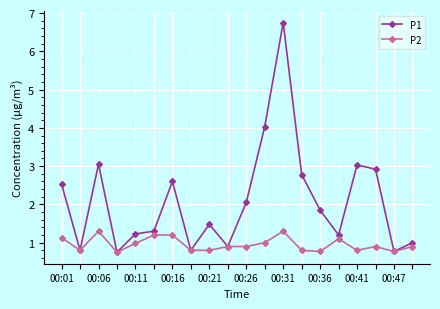

True or false: P2 has more than 0 points higher than both neighbors.

True